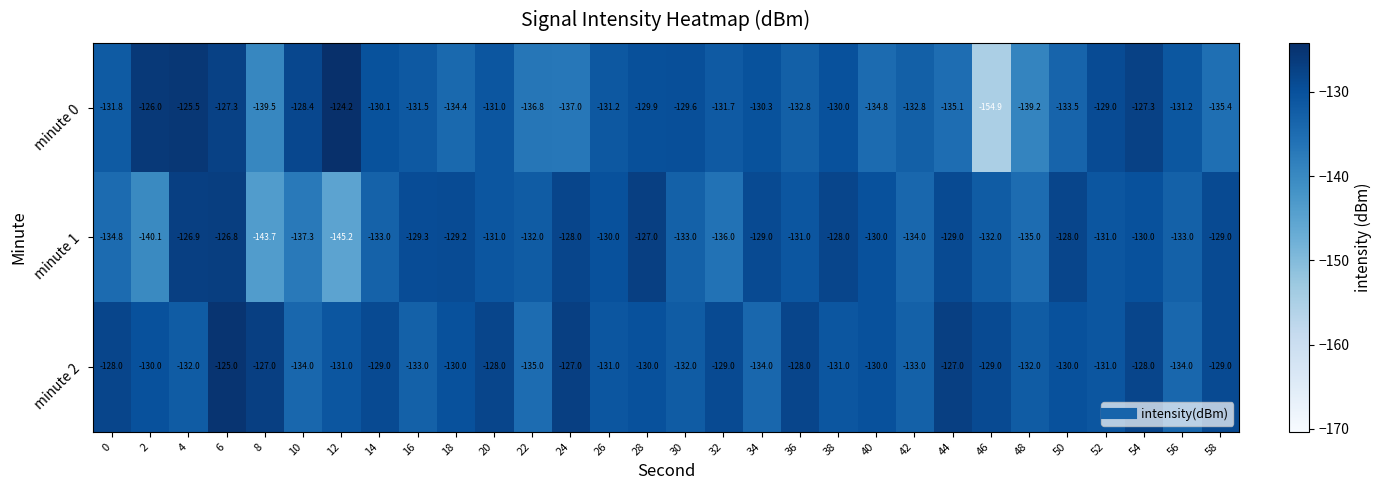

Rank the series at 56 from lowest to highest value.

minute 2, minute 1, minute 0